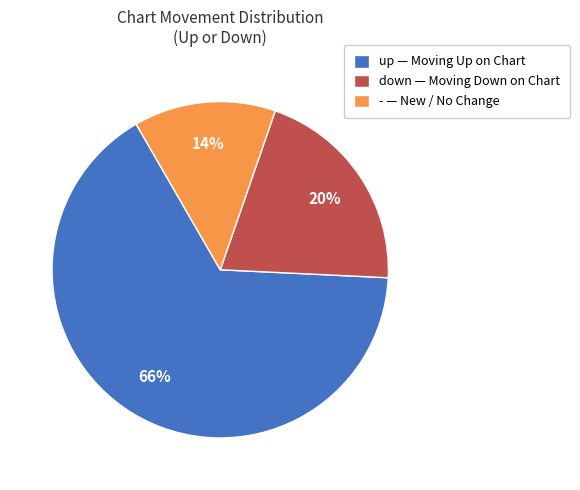

Is the sum of up — Moving Up on Chart and down — Moving Down on Chart greater than half?

Yes